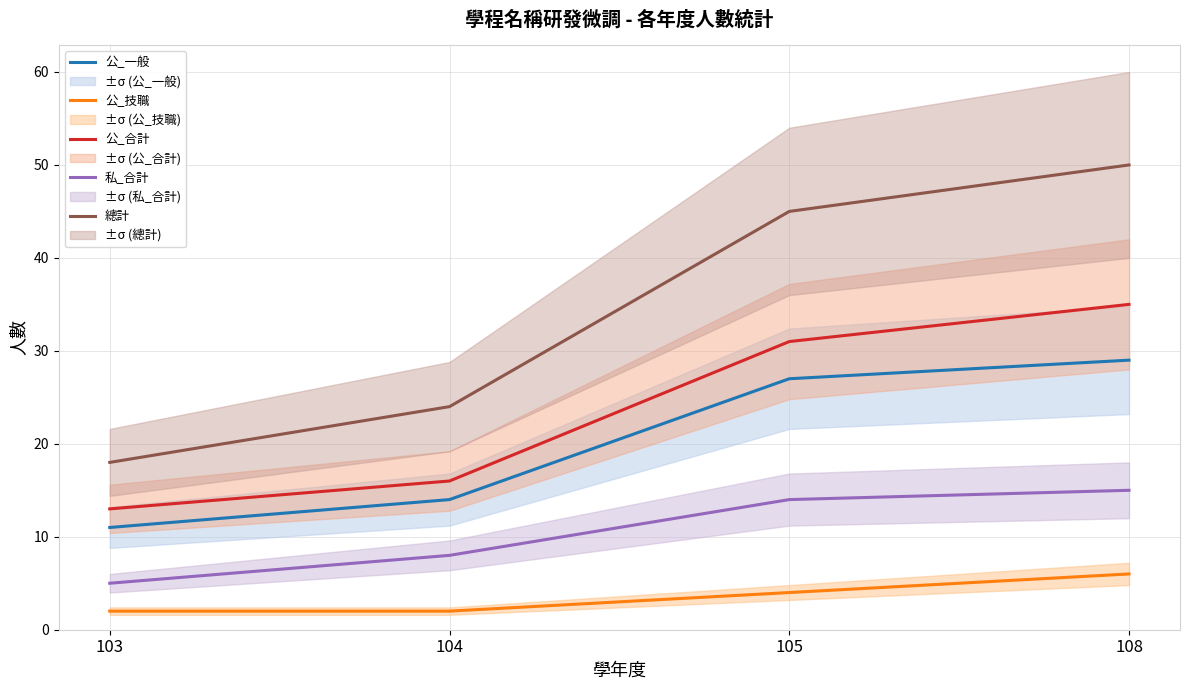

Between 103 and 108, which is larger?

108